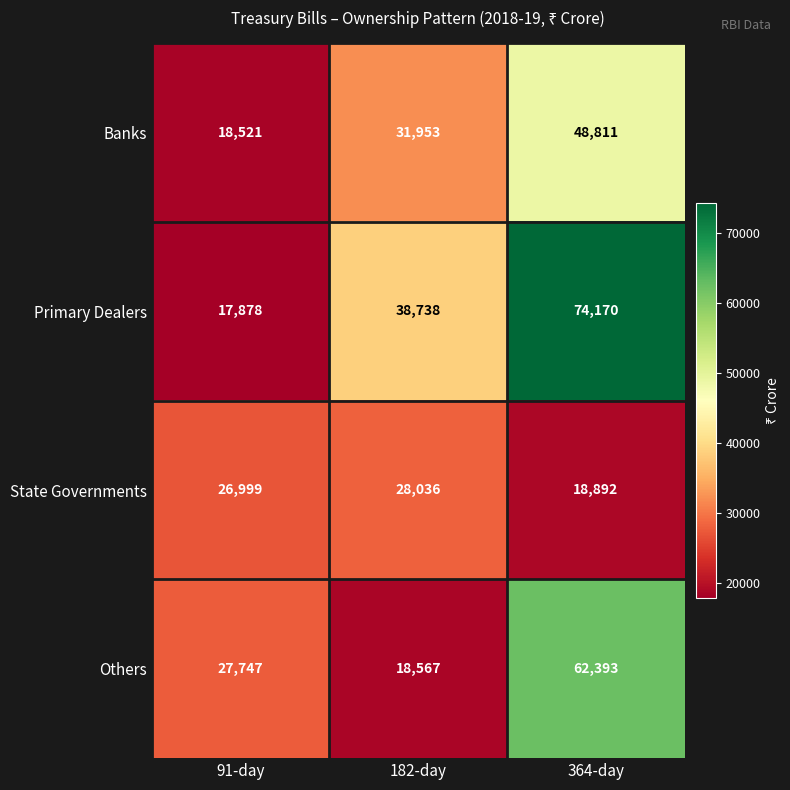

How many distinct data groups are displayed?

4